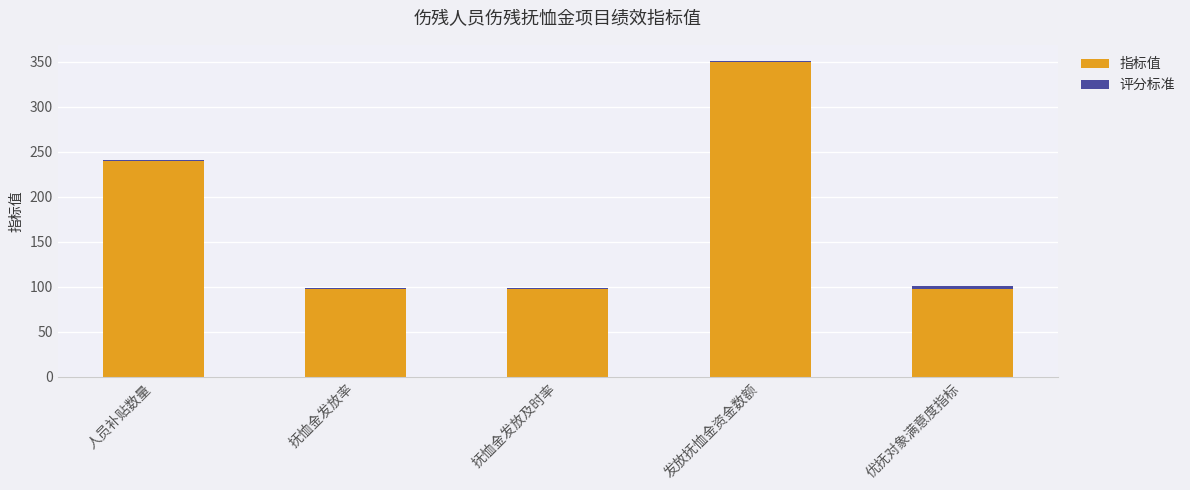

At which category is the sum across all series the highest?

发放抚恤金资金数额